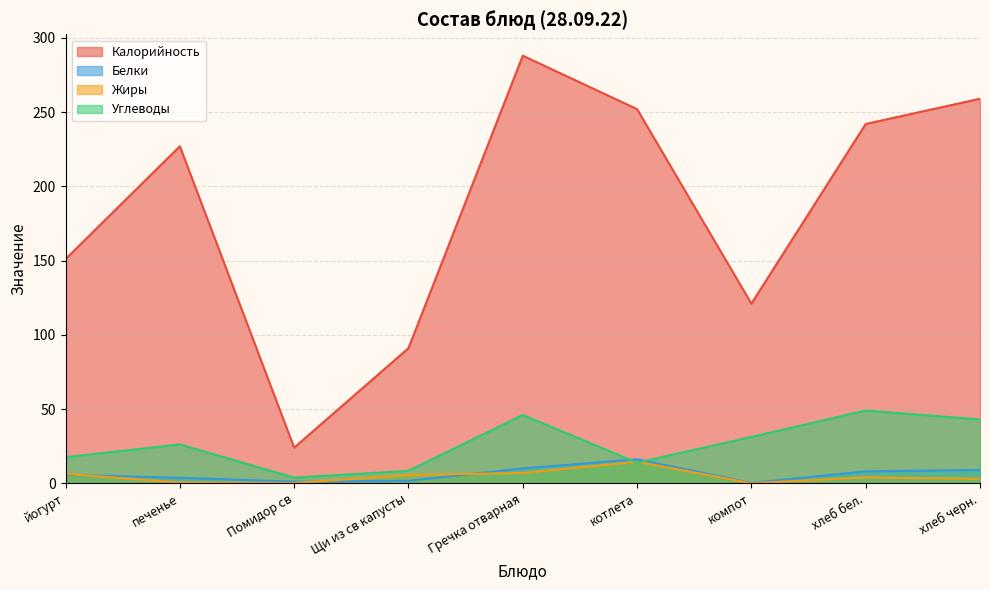

Reading left to right, what are all the values shown in this chart?

Калорийность: йогурт=151.0	печенье=227.0	Помидор св=24.0	Щи из св капусты=91.0	Гречка отварная=288.0	котлета=252.0	компот=121.0	хлеб бел.=242.0	хлеб черн.=259.0
Белки: йогурт=5.7	печенье=3.7	Помидор св=1.1	Щи из св капусты=1.7	Гречка отварная=10.0	котлета=16.2	компот=0.2	хлеб бел.=8.0	хлеб черн.=9.0
Жиры: йогурт=6.3	печенье=0.5	Помидор св=0.2	Щи из св капусты=5.6	Гречка отварная=7.0	котлета=14.5	компот=0.0	хлеб бел.=4.0	хлеб черн.=3.0
Углеводы: йогурт=17.6	печенье=26.1	Помидор св=3.8	Щи из св капусты=8.4	Гречка отварная=46.0	котлета=13.9	компот=31.2	хлеб бел.=49.0	хлеб черн.=43.0